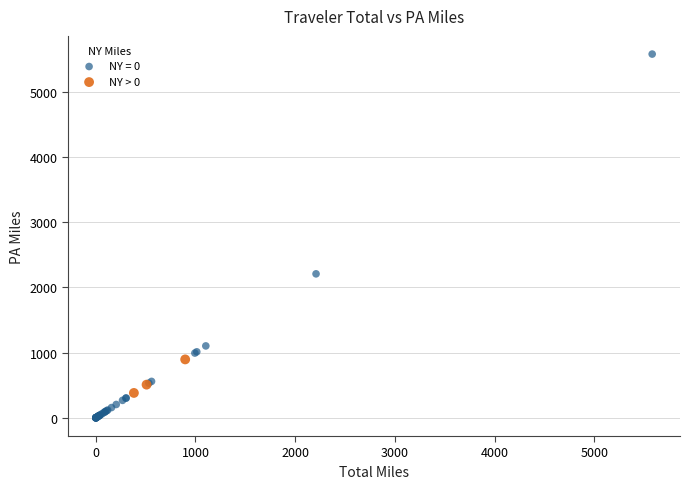

Which series reaches the minimum Y coordinate?

NY = 0